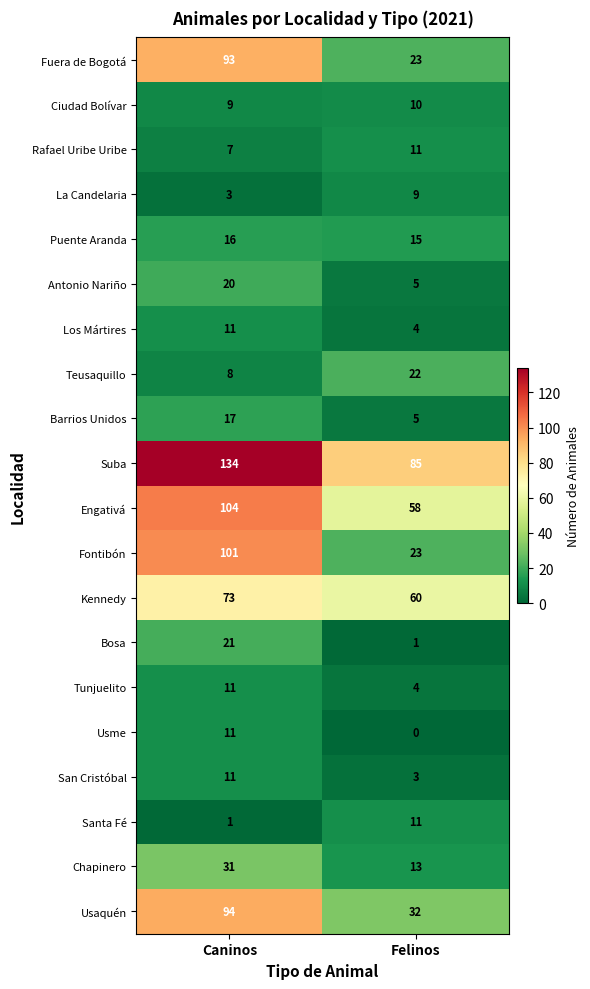

What value does the San Cristóbal series have at Caninos?

11